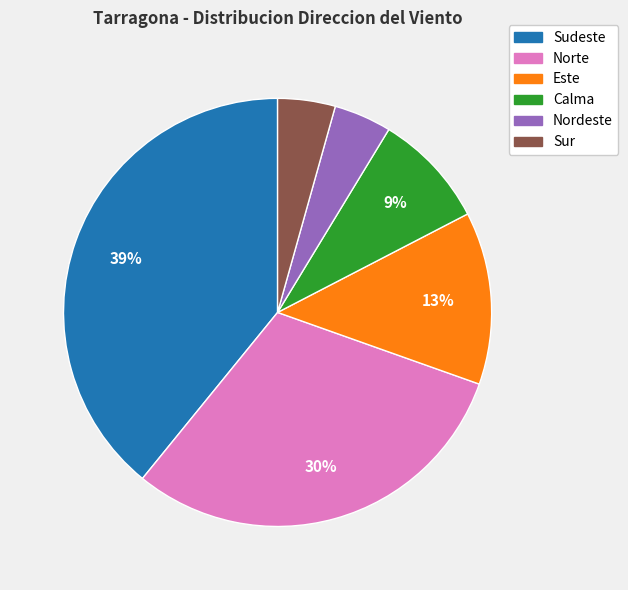

Is the sum of Calma and Sudeste greater than half?

No